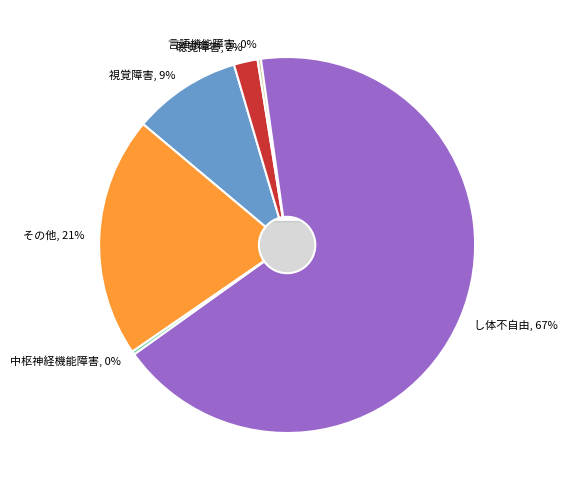

To the nearest percent, what is the difference between the largest and smallest slice percentages?

67%